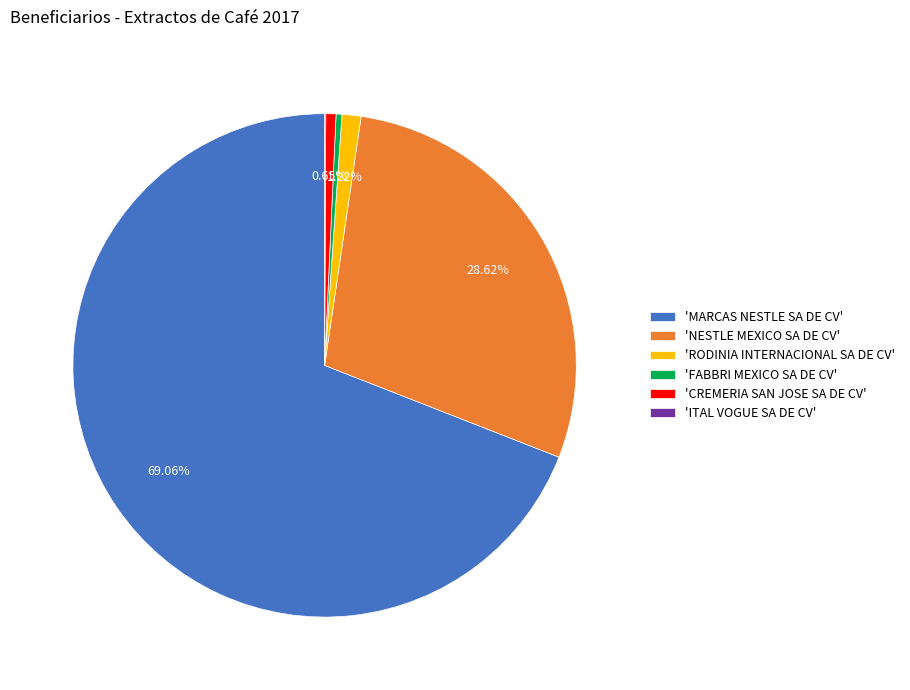

Combined, do 'CREMERIA SAN JOSE SA DE CV' and 'RODINIA INTERNACIONAL SA DE CV' account for over 50%?

No